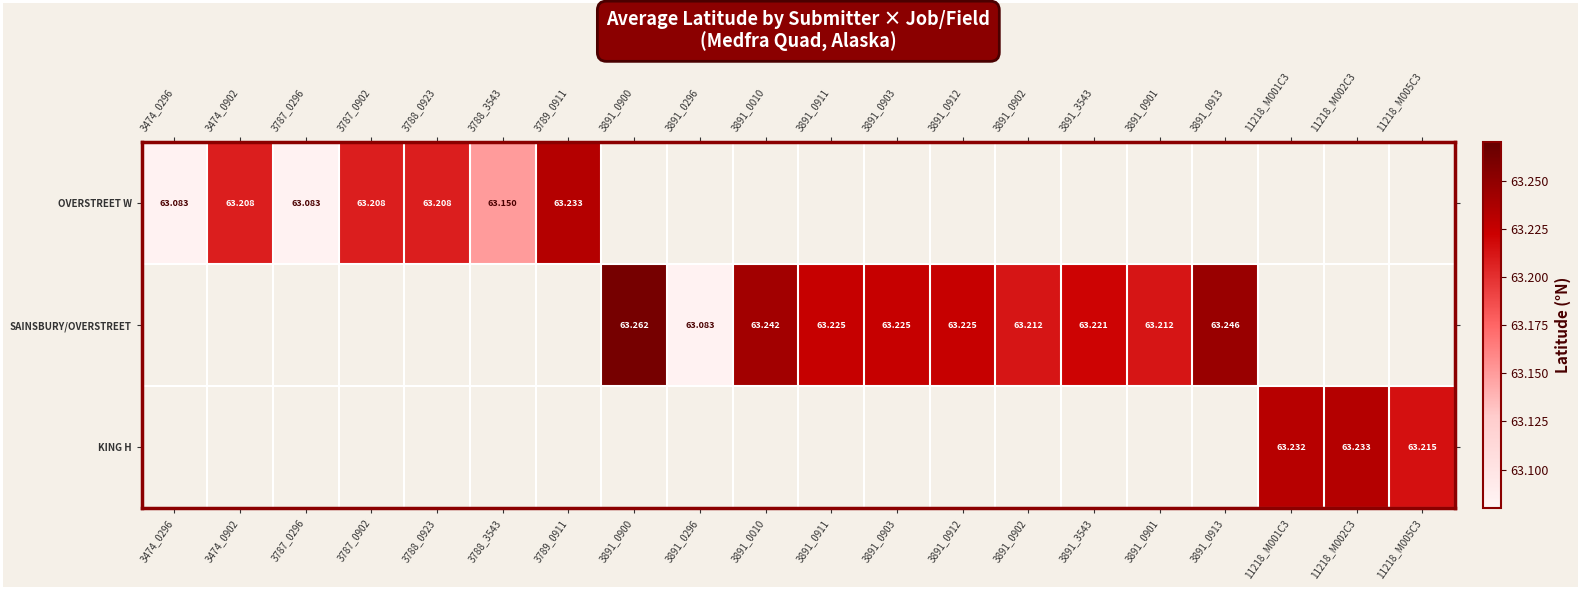

Which category has the highest value in the OVERSTREET W series?

3789_0911